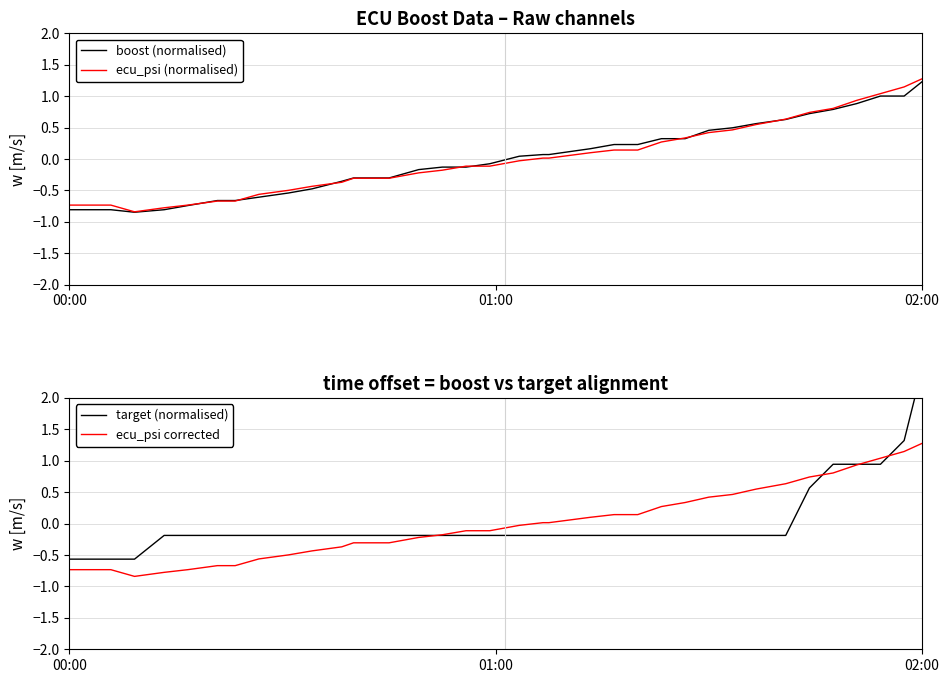

At which category does ecu_psi corrected reach its first local valley?

3